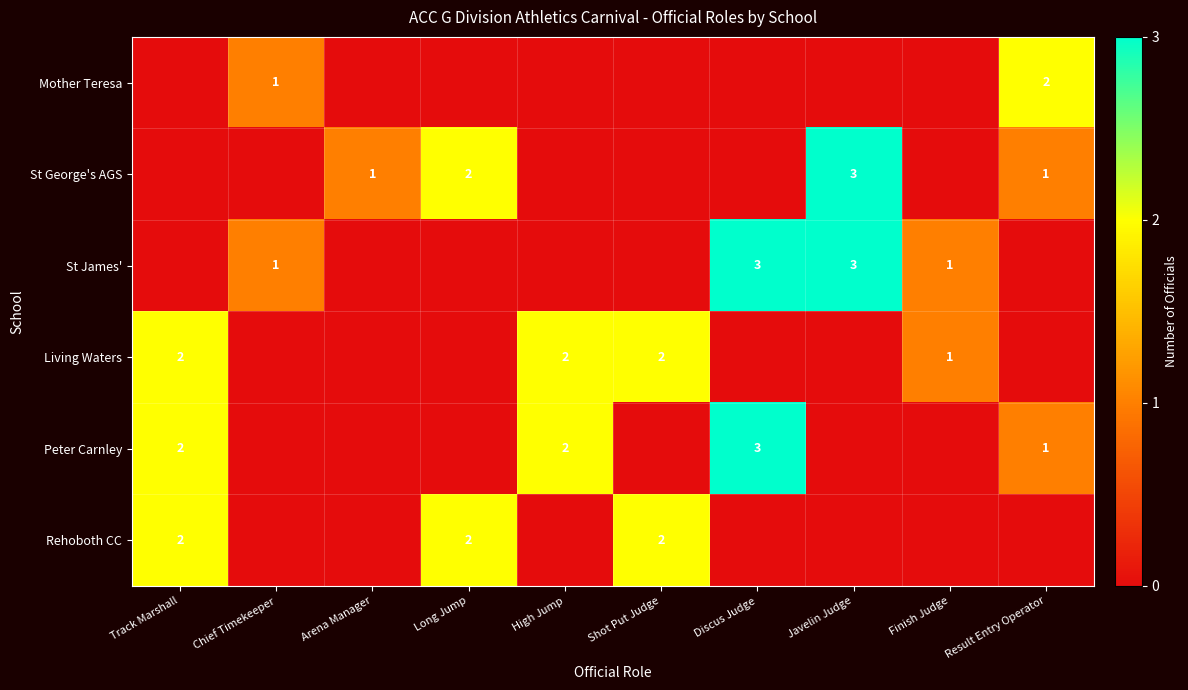

How many categories are shown in the chart?

10